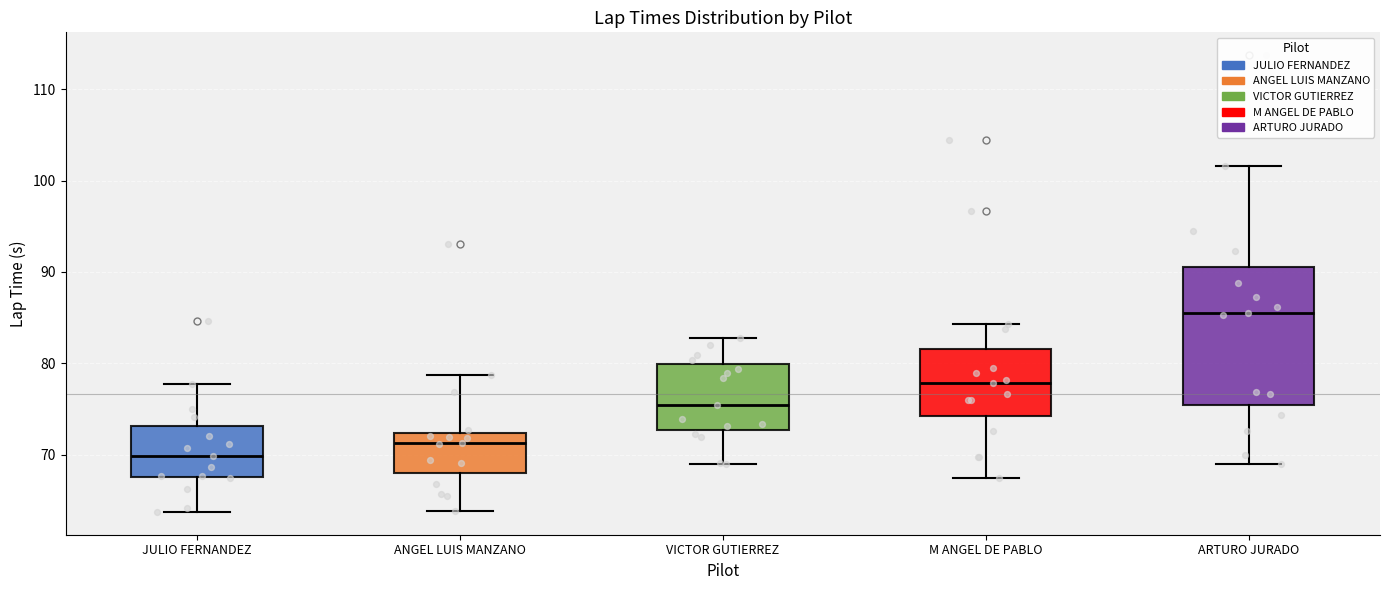

Where is the lower edge of the box for ANGEL LUIS MANZANO on the y-axis? The values are not printed on the chart, so give them approximately, as read against the axis.

68